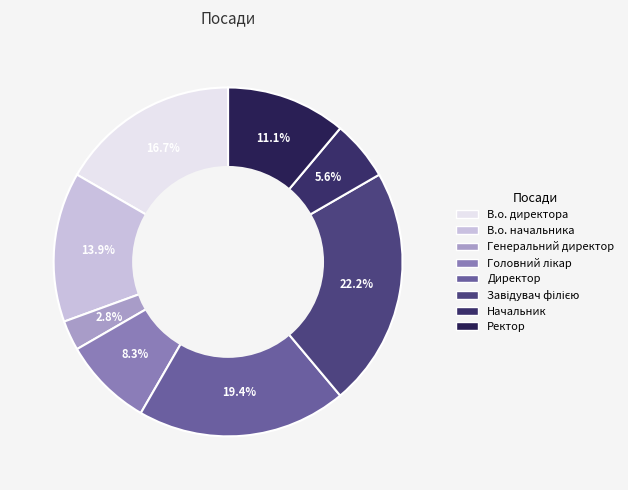

How many segments does this pie chart have?

8